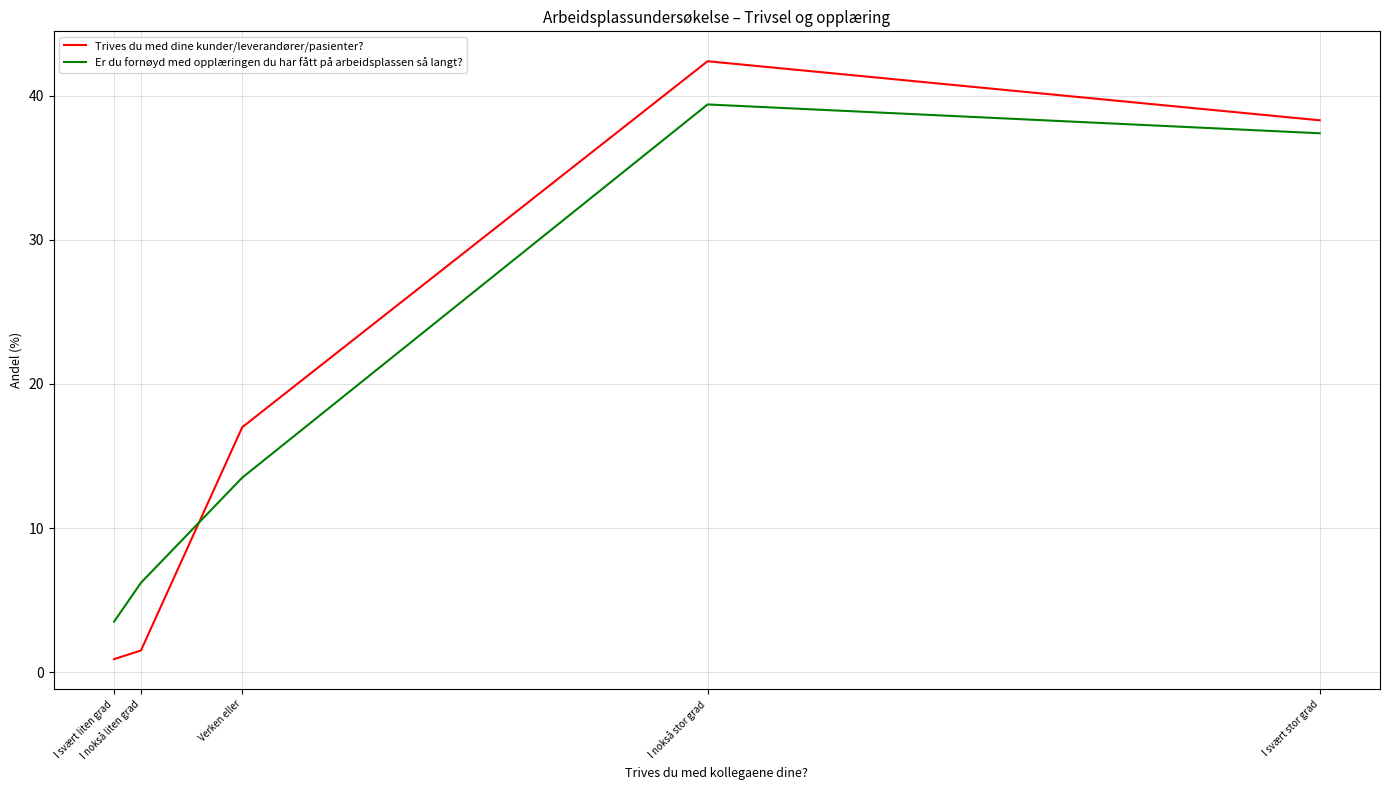

At which label does Er du fornøyd med opplæringen du har fått på arbeidsplassen så langt? reach its minimum?

I svært liten grad